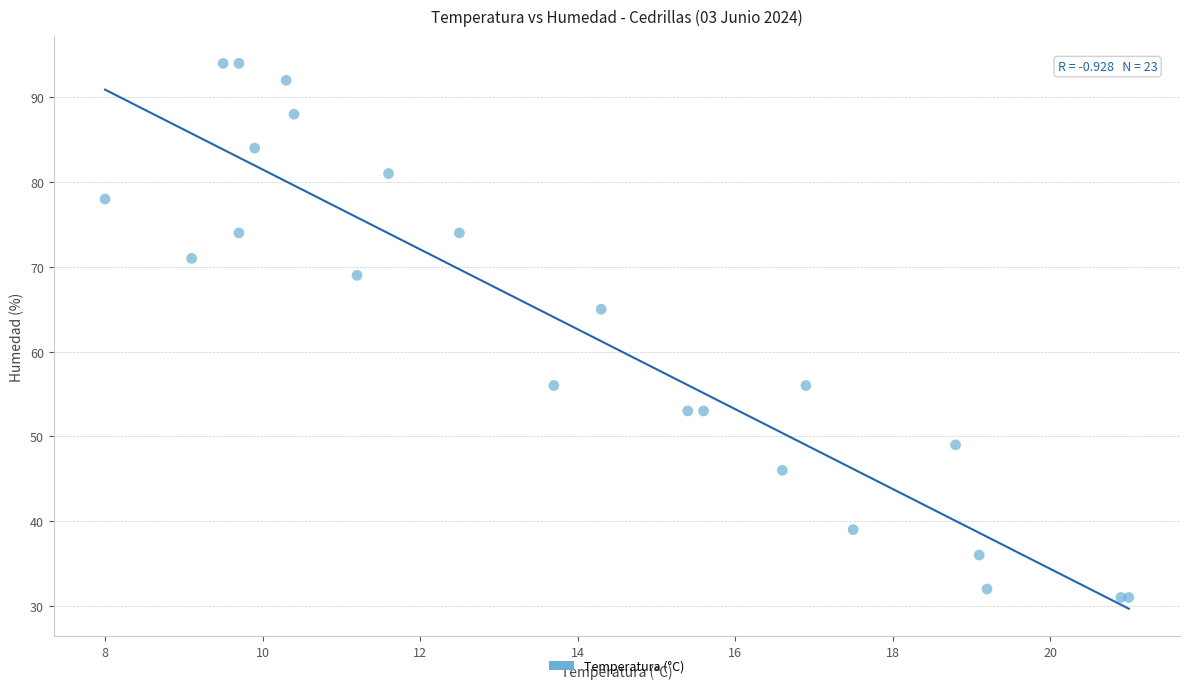

What Y value in the scatter plot is closest to 62?

65